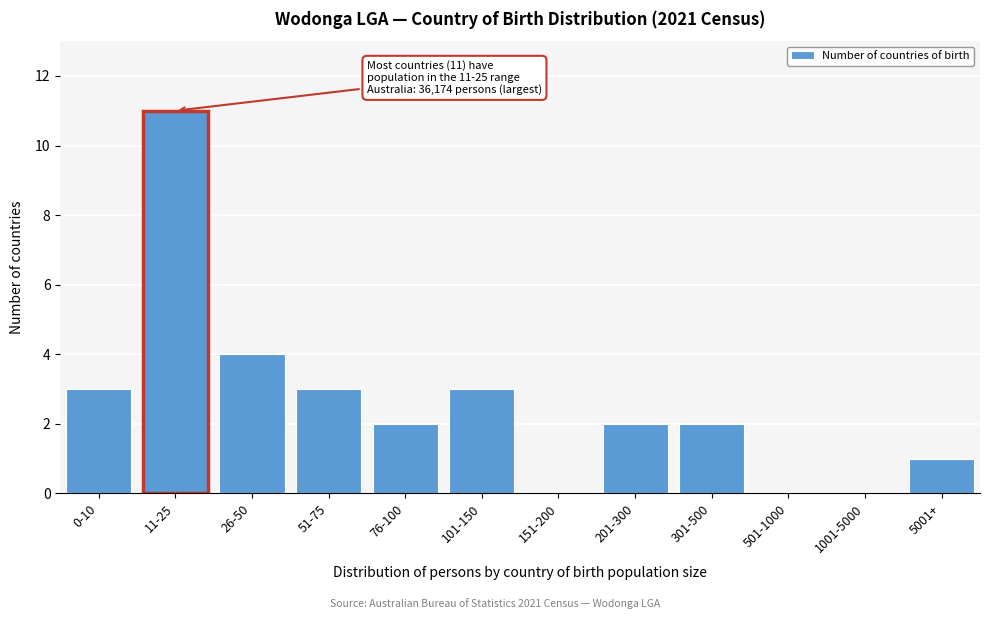

Reading left to right, list all the values displayed in this chart.

0-10=3	11-25=11	26-50=4	51-75=3	76-100=2	101-150=3	151-200=0	201-300=2	301-500=2	501-1000=0	1001-5000=0	5001+=1